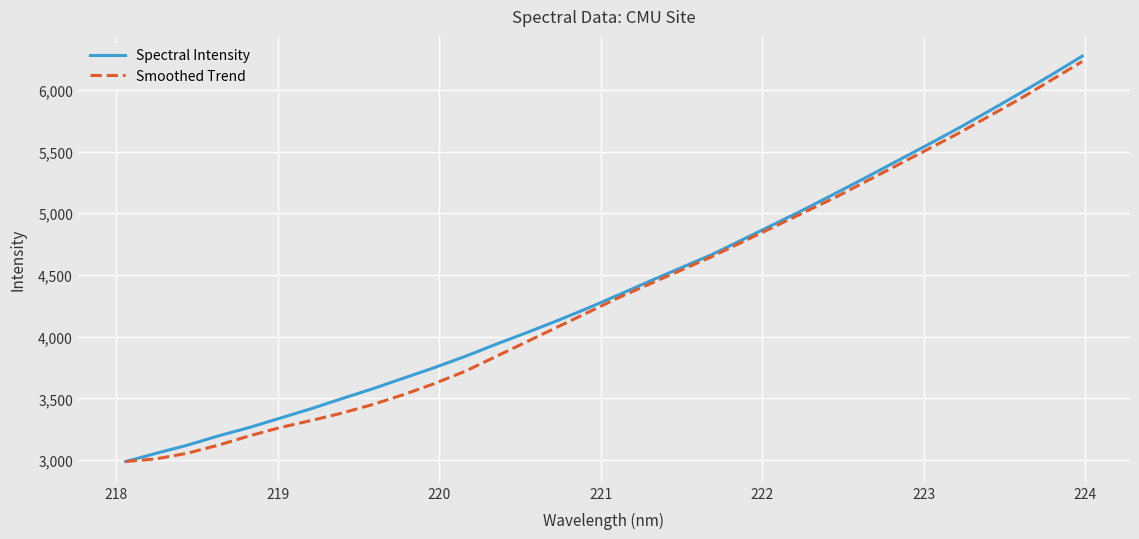

What is the highest value of the Spectral Intensity series?

6273.4